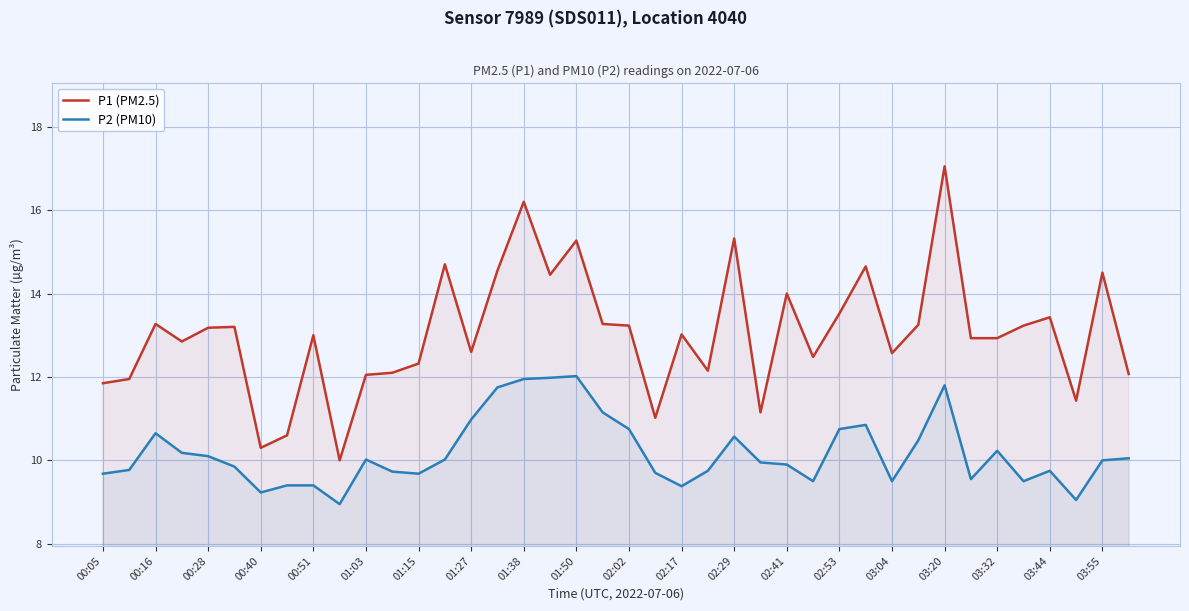

What value does the P1 (PM2.5) series have at 37?

11.4